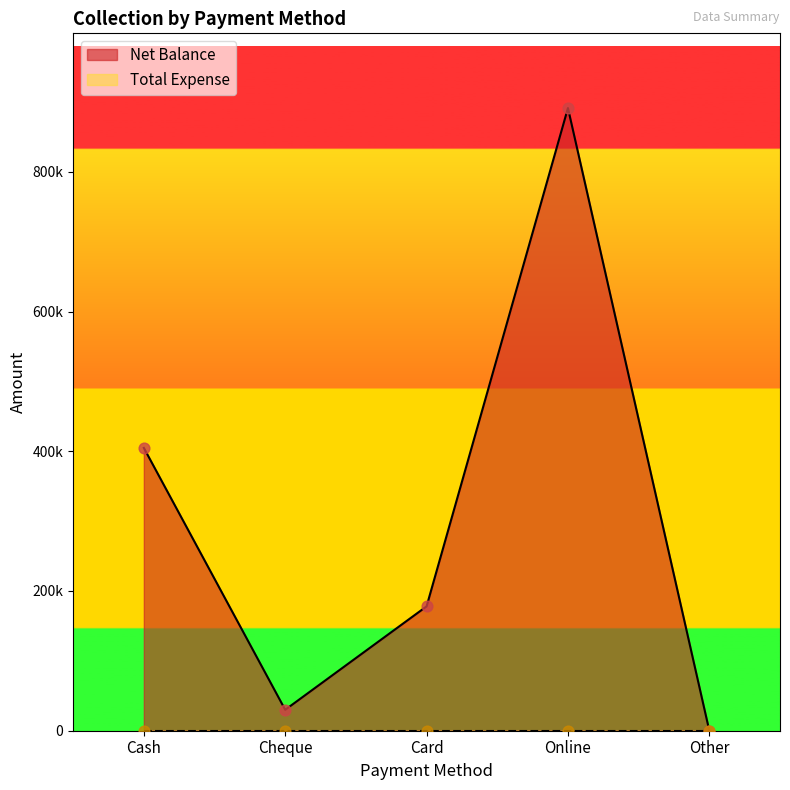

Approximately how many times larger is the value at Online compared to Card?

5.0